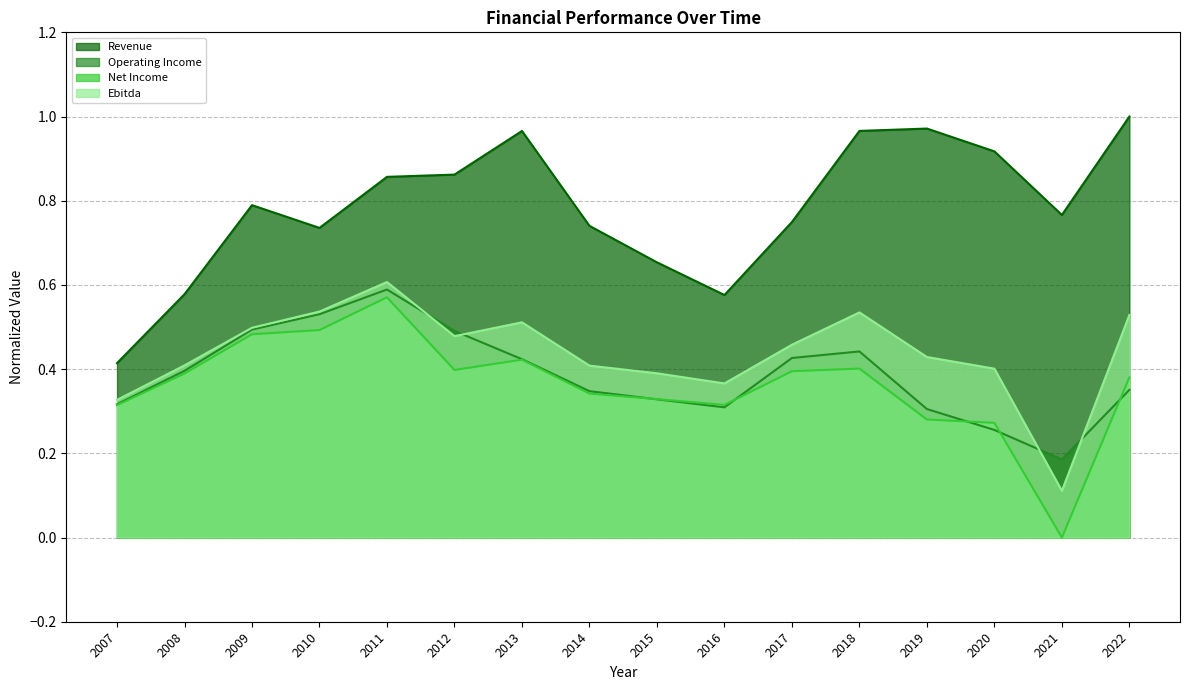

How many Net Income (line) values are between 0 and 1?

16